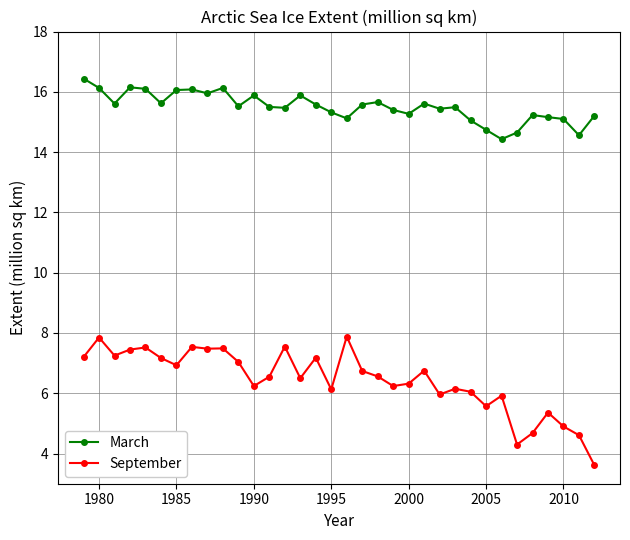

What is the value of the September point at the 28th from the left?

5.9